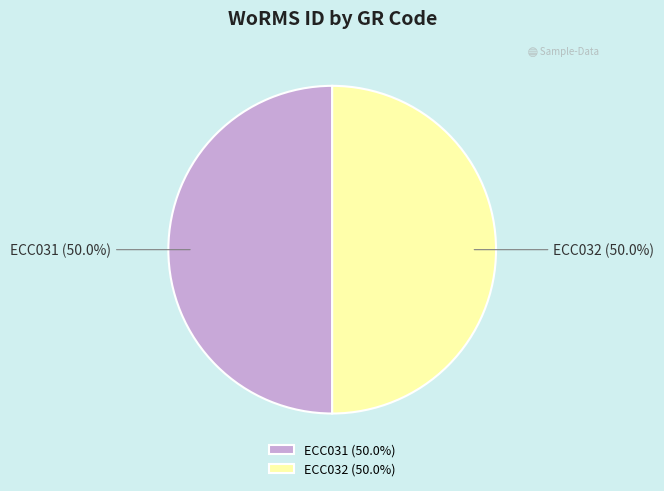

What percentage is the ECC032 slice, to the nearest percent?

50%